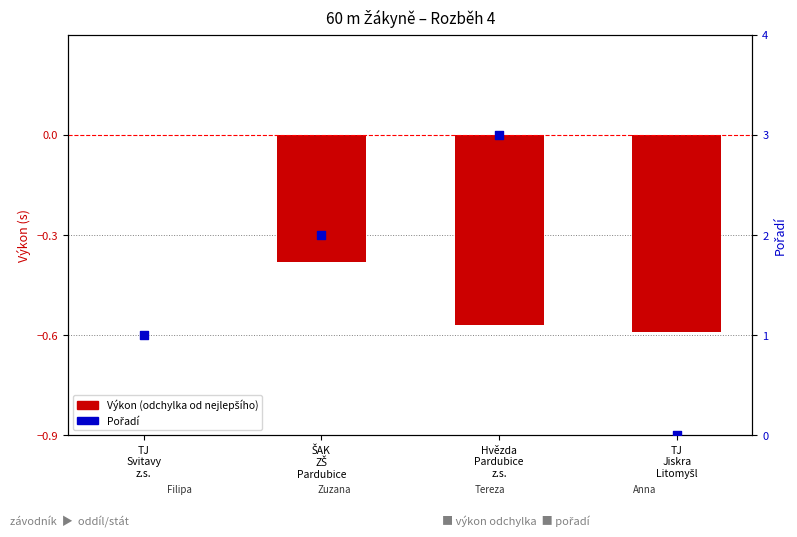

Which series has the largest total across all categories?

Pořadí